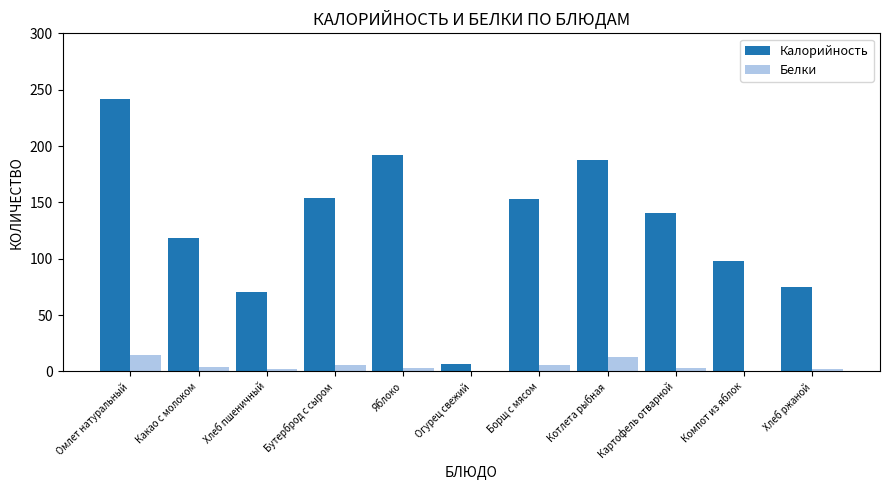

Which series has the largest total across all categories?

Калорийность